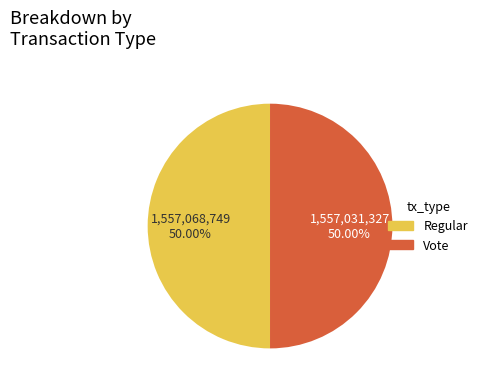

Is the sum of Vote and Regular greater than half?

Yes